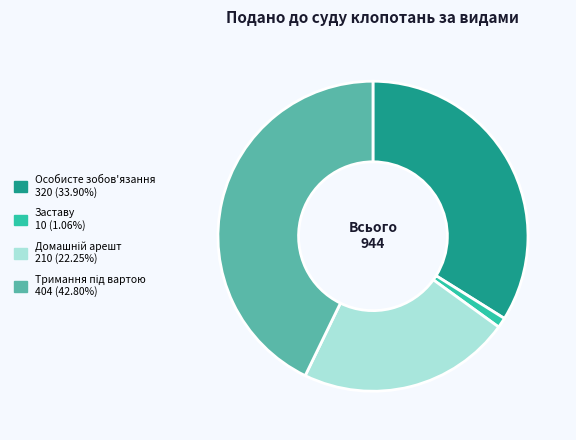

Is there any slice that represents more than half of the pie?

No